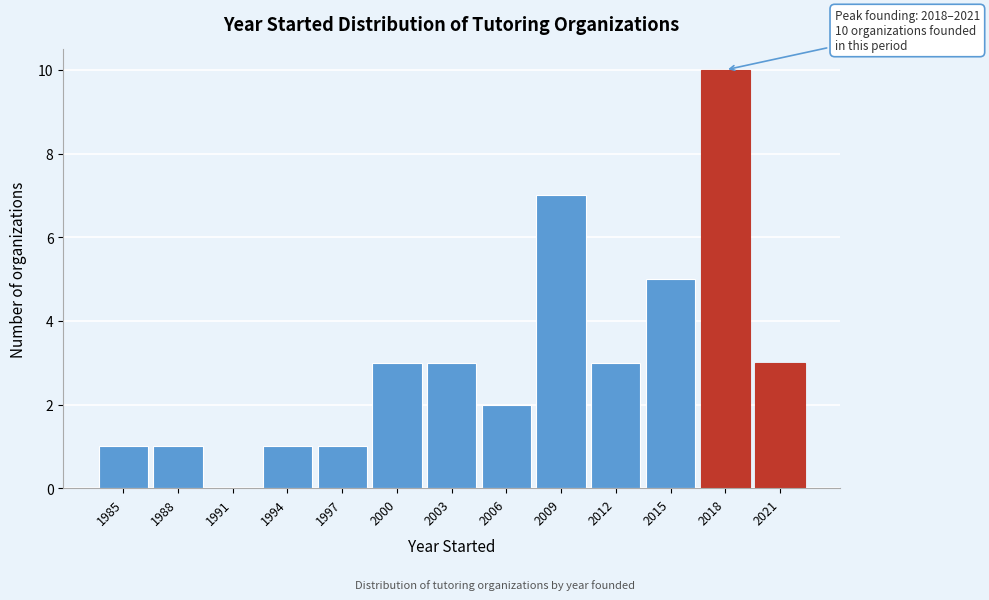

Reading right to left, list all the values displayed in this chart.

2021=3	2018=10	2015=5	2012=3	2009=7	2006=2	2003=3	2000=3	1997=1	1994=1	1991=0	1988=1	1985=1